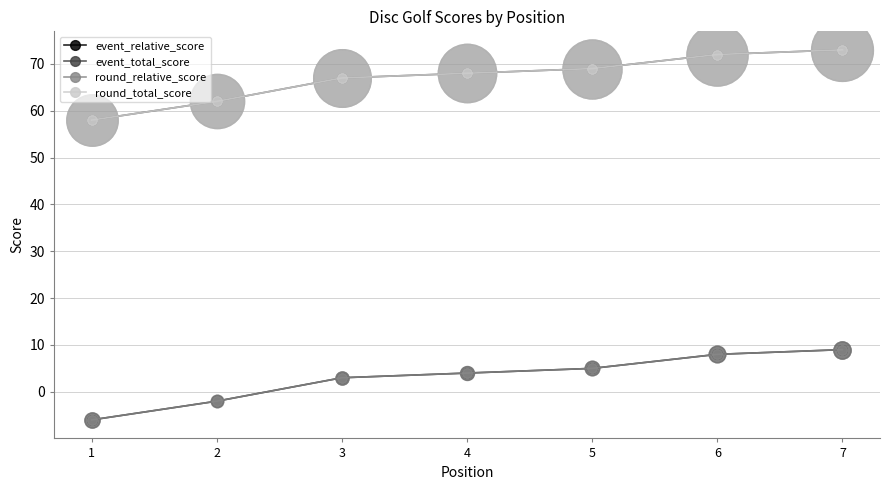

Rank the series by their maximum value, from lowest to highest.

event_relative_score, round_relative_score, event_total_score, round_total_score